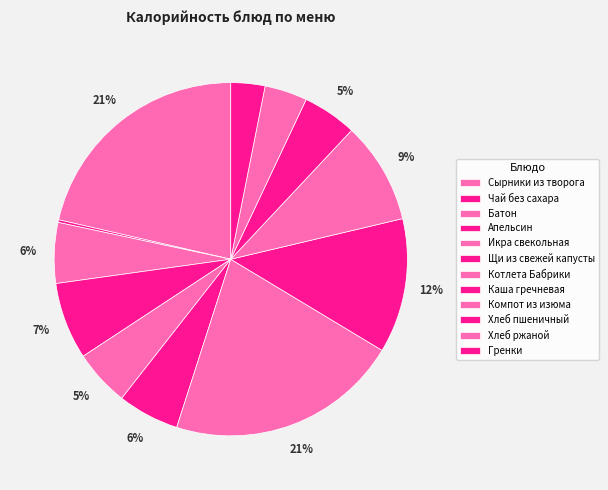

How many slices are in this pie chart?

12